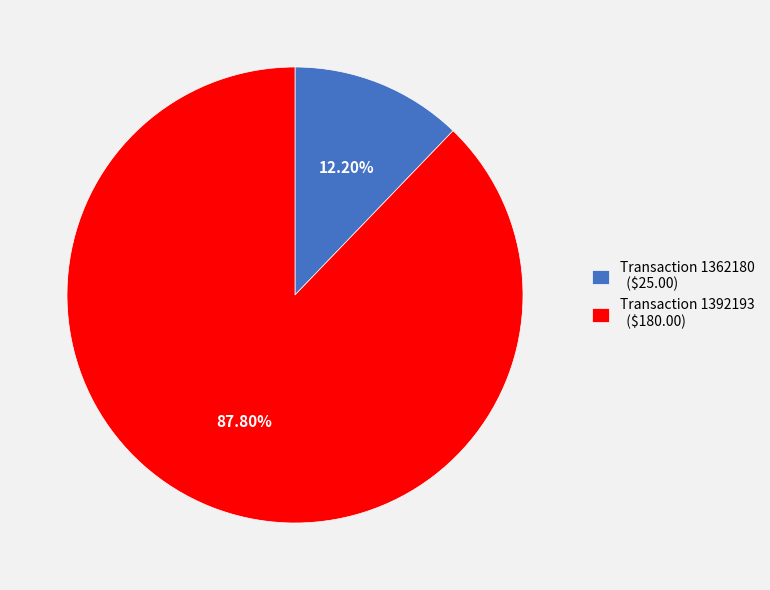

Which category accounts for the majority?

Transaction 1392193 ($180.00)